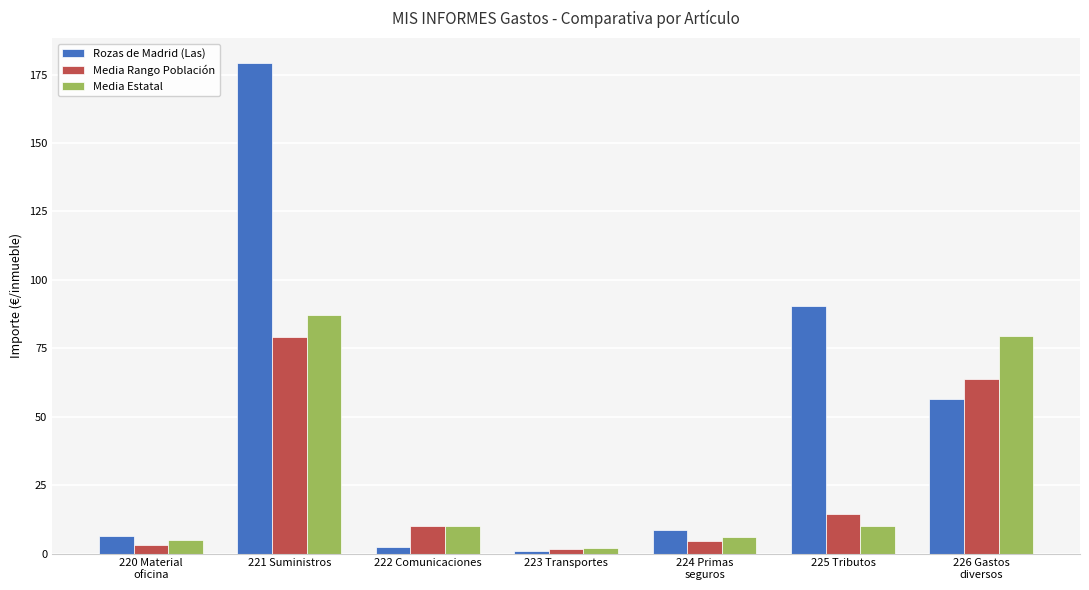

True or false: Media Rango Población has a value of 4.4 at 224 Primas
seguros.

True